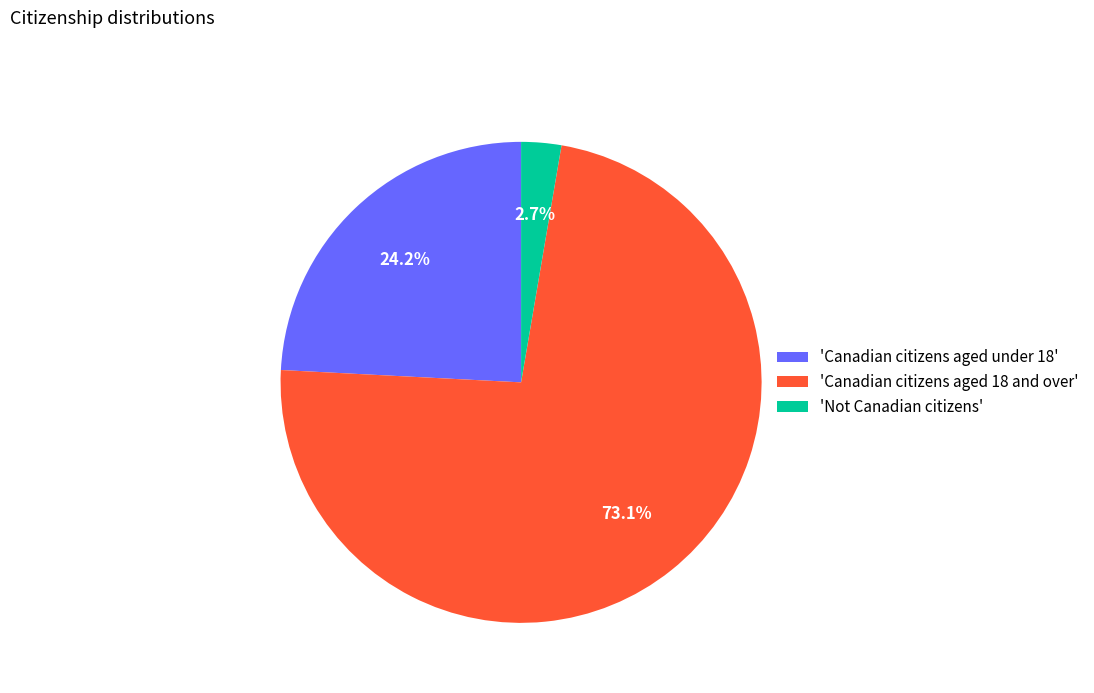

Approximately how many times larger is the value at 'Canadian citizens aged 18 and over' compared to 'Canadian citizens aged under 18'?

3.0